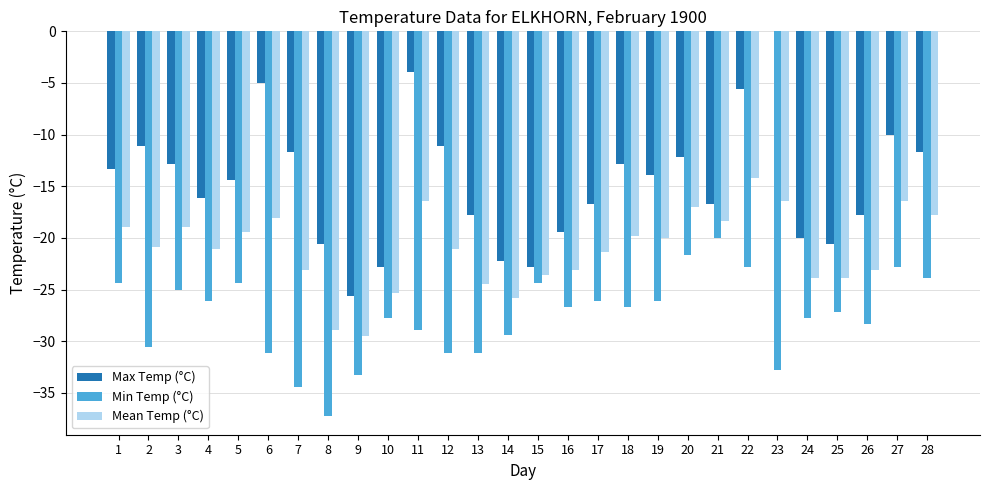

What is the total value across all series at 1?

-56.6